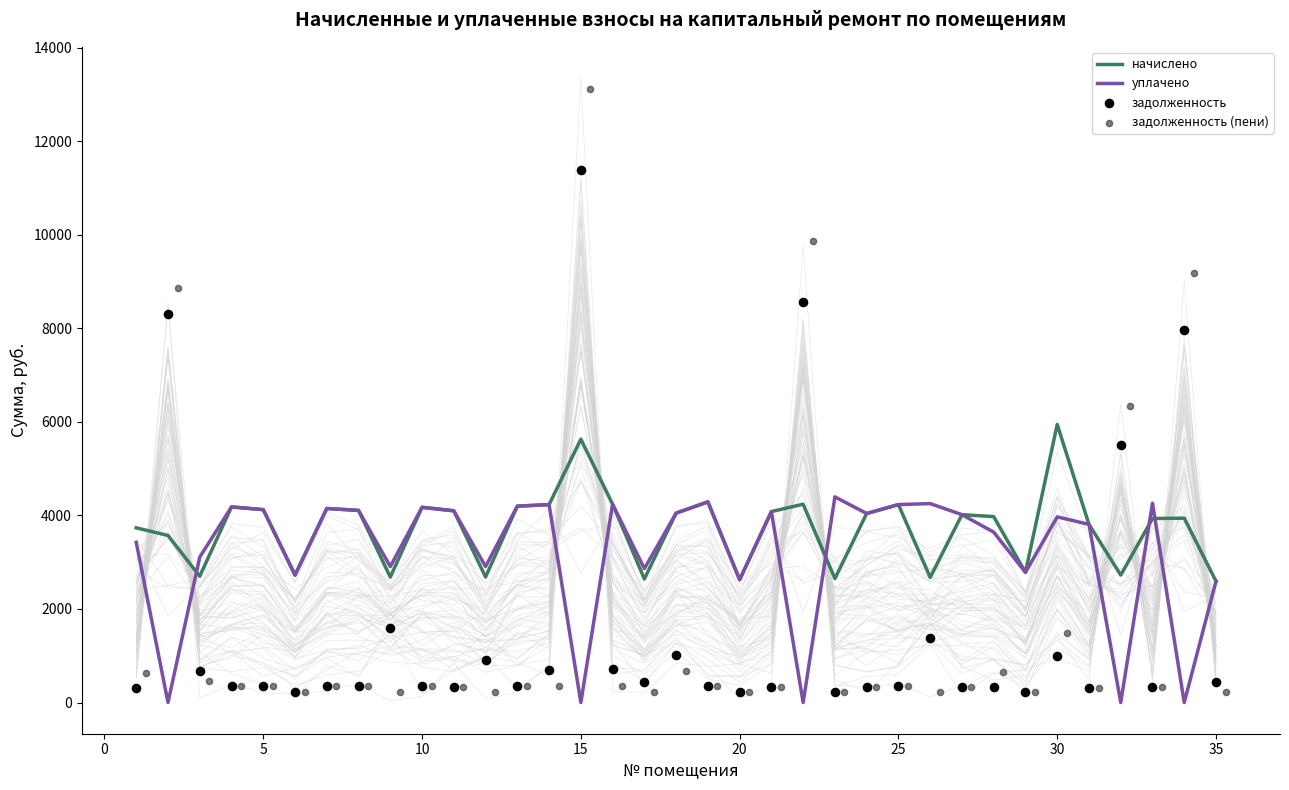

What are all the series names shown in the legend?

начислено, уплачено, задолженность, задолженность (пени)